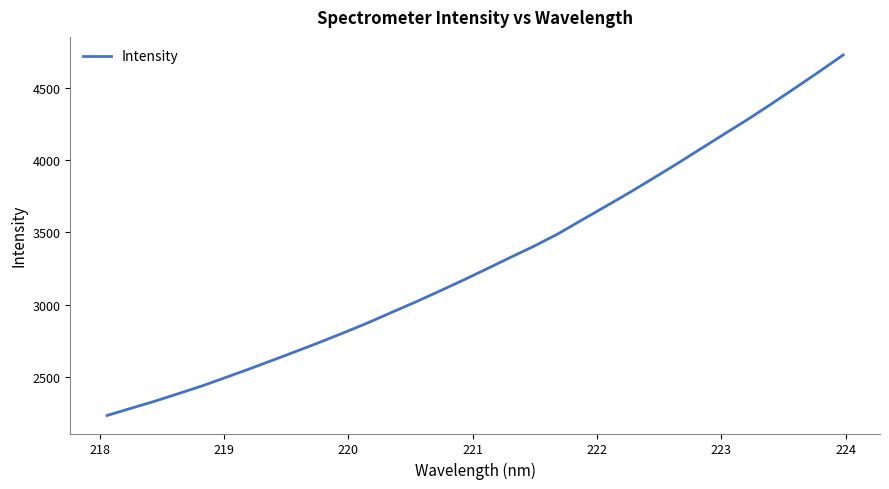

What is the minimum value shown in the chart?

2234.6